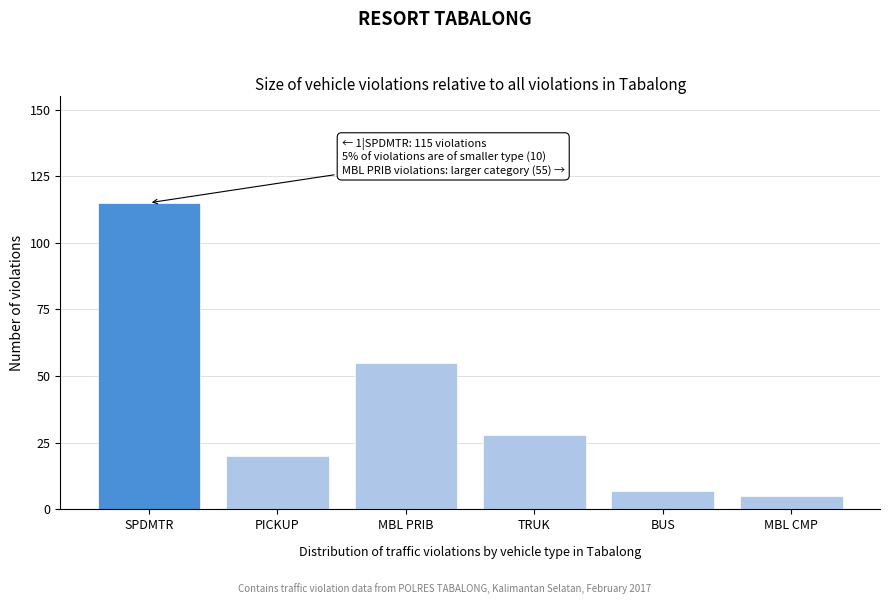

Reading left to right, what are all the values shown in this chart?

SPDMTR=115	PICKUP=20	MBL PRIB=55	TRUK=28	BUS=7	MBL CMP=5